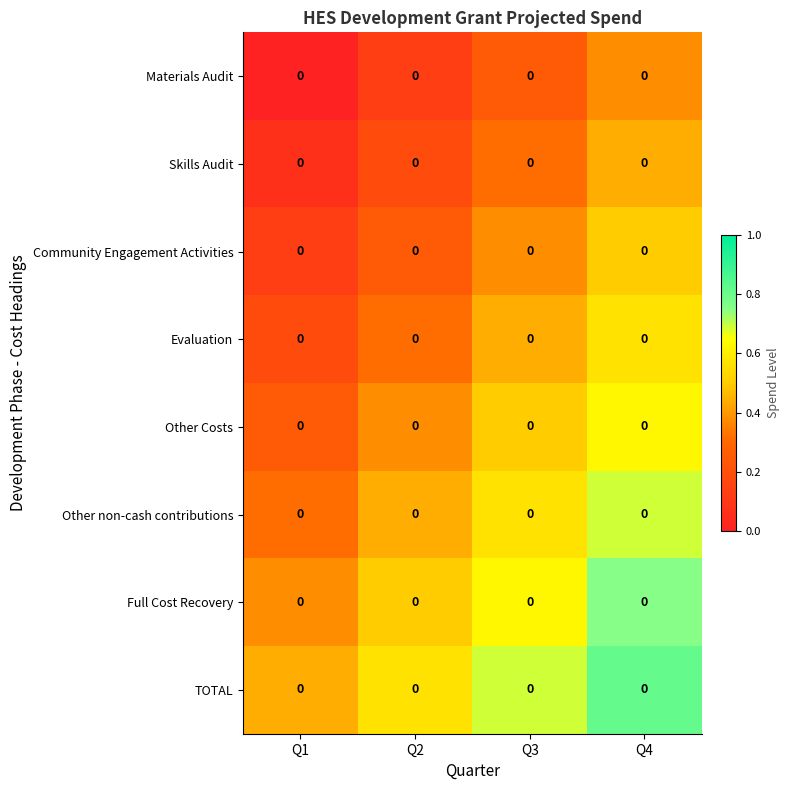

Where is Other non-cash contributions nearest to the value 0?

Q1